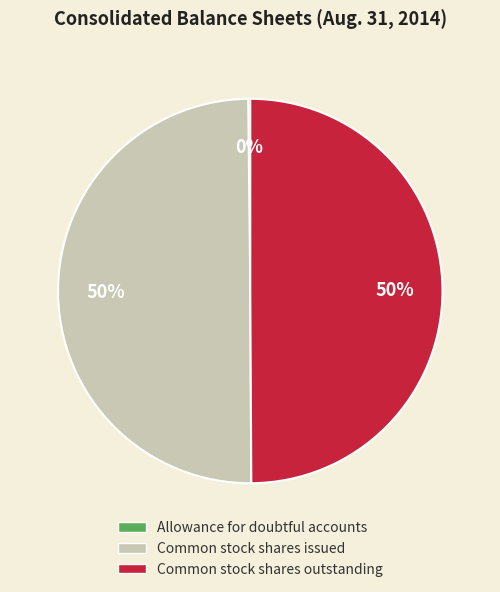

To the nearest percent, what is the difference between the largest and smallest slice percentages?

50%